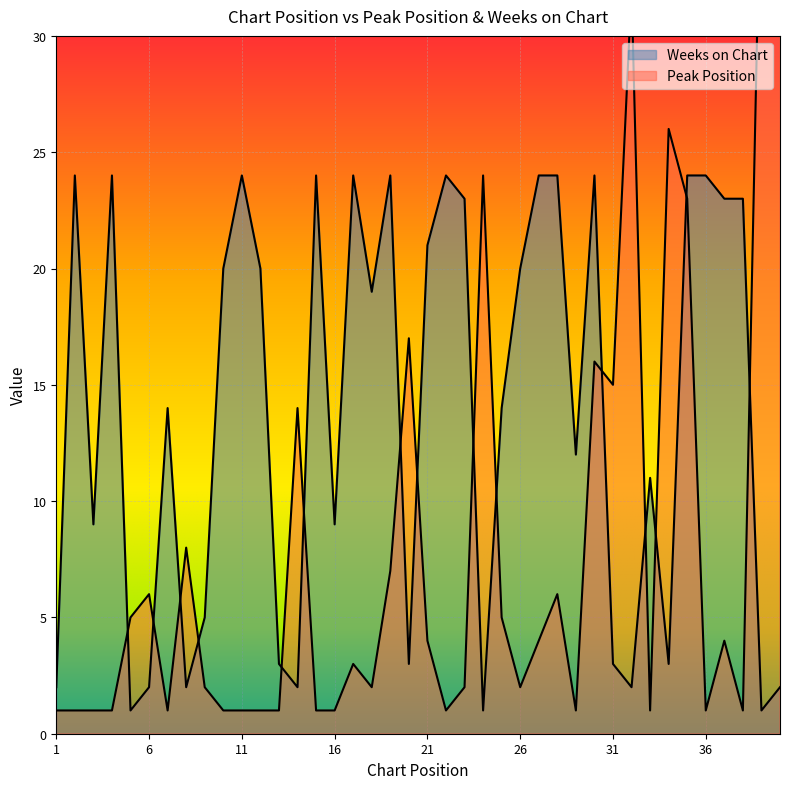

Does the chart display data point markers on the line(s)?

No